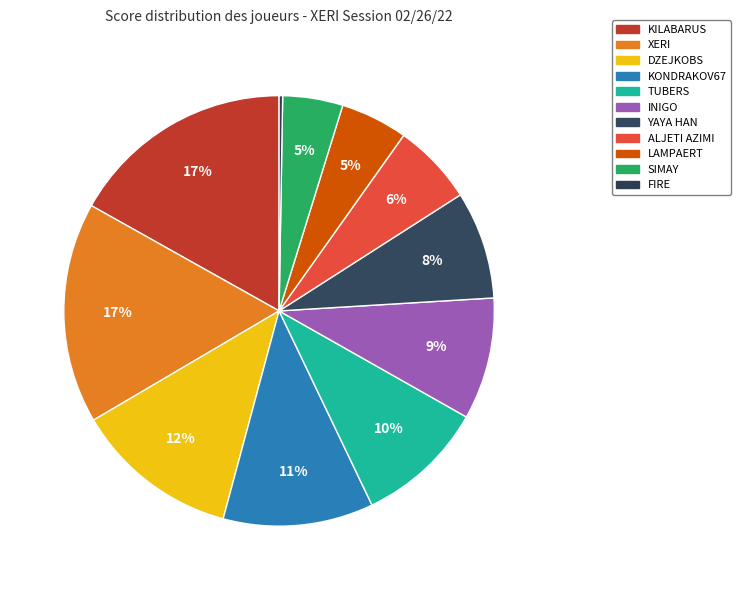

Which has a higher value, XERI or LAMPAERT?

XERI